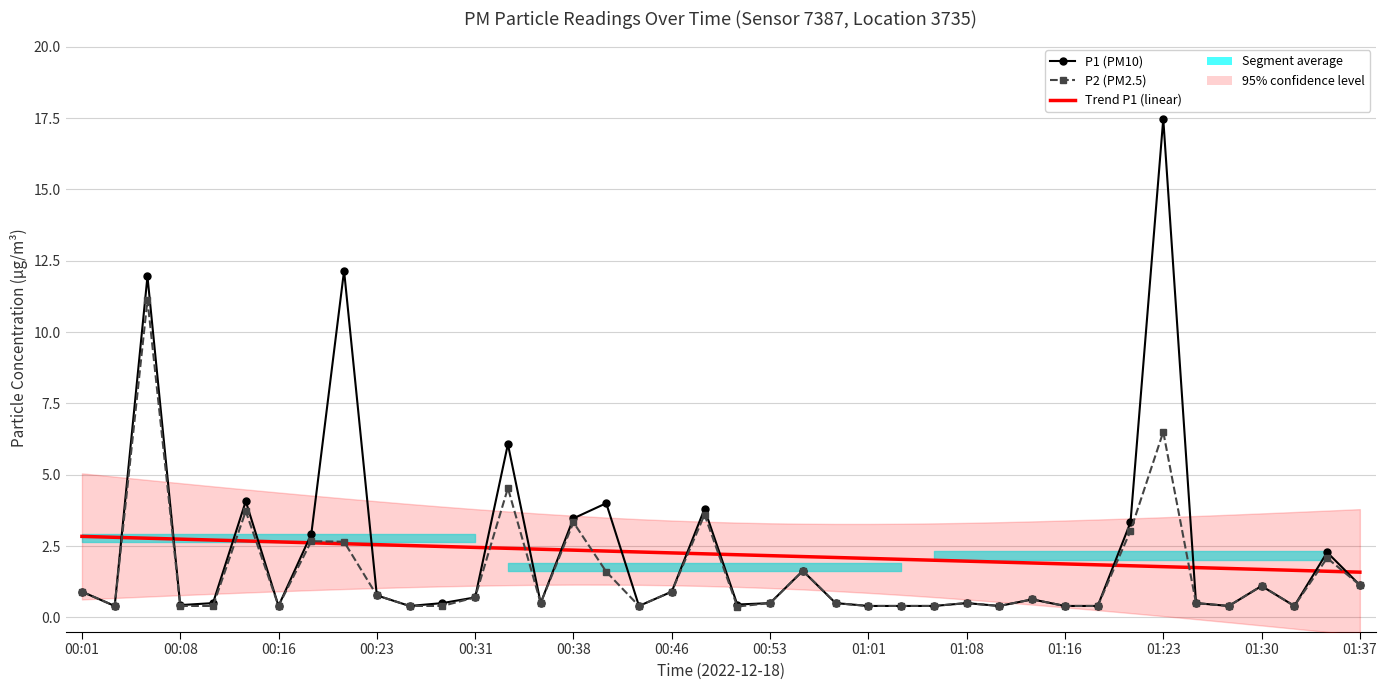

Is this an area chart (filled region under the line)?

No